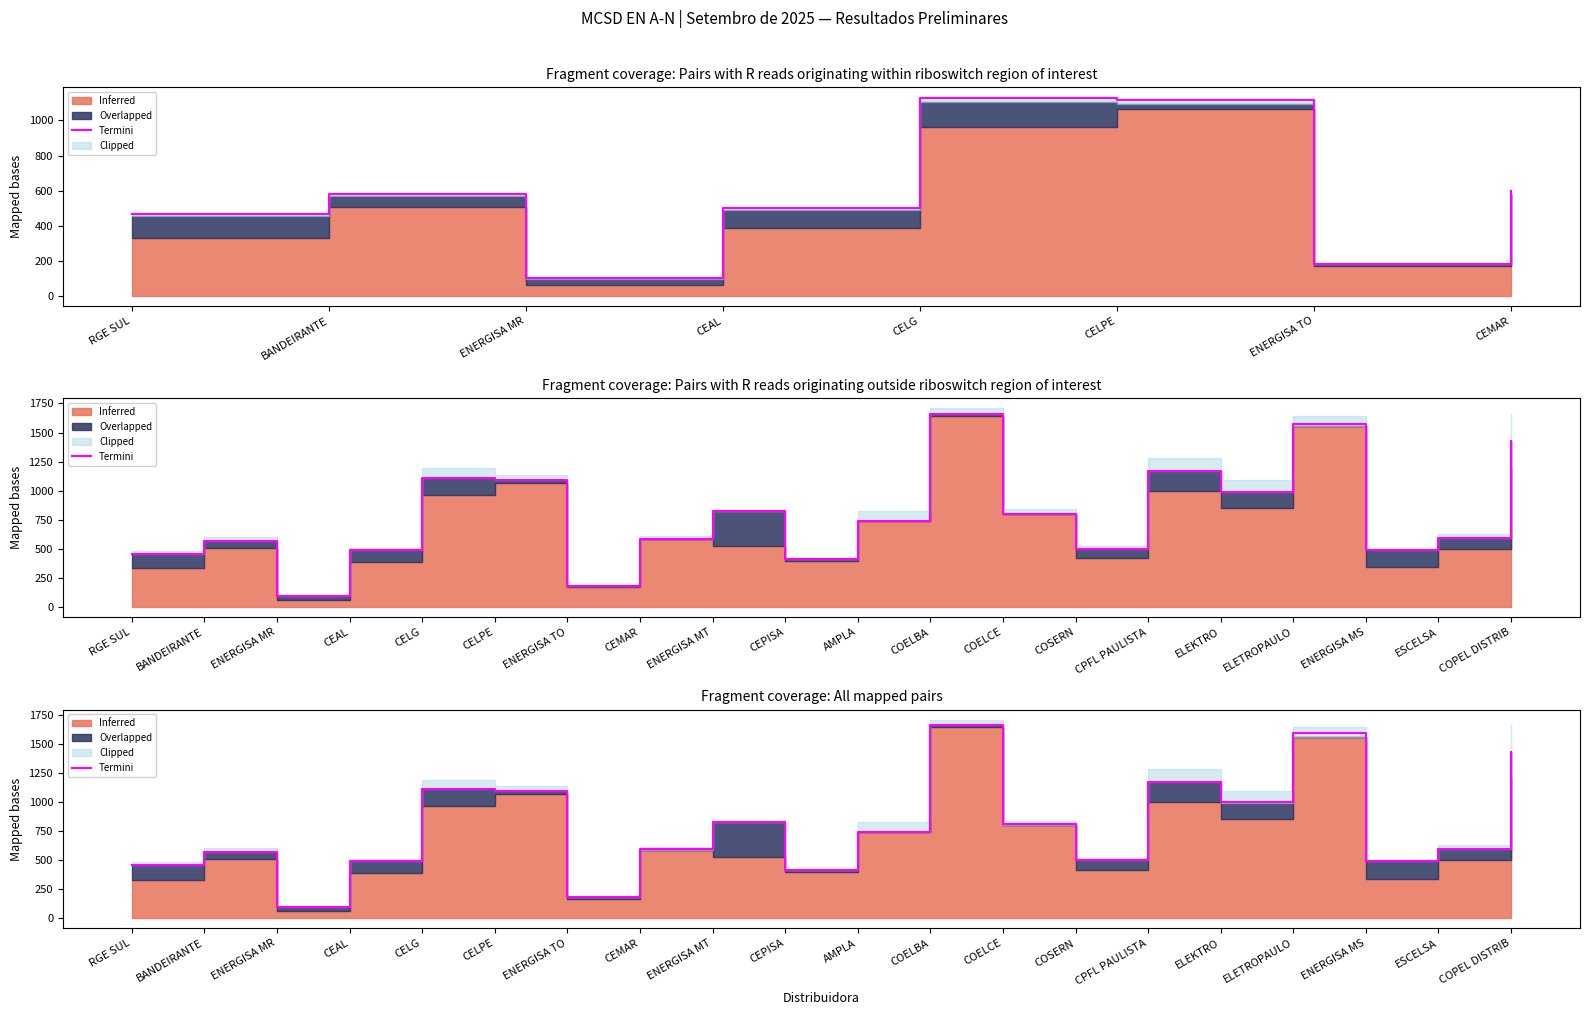

How many data points are less than 744?

10